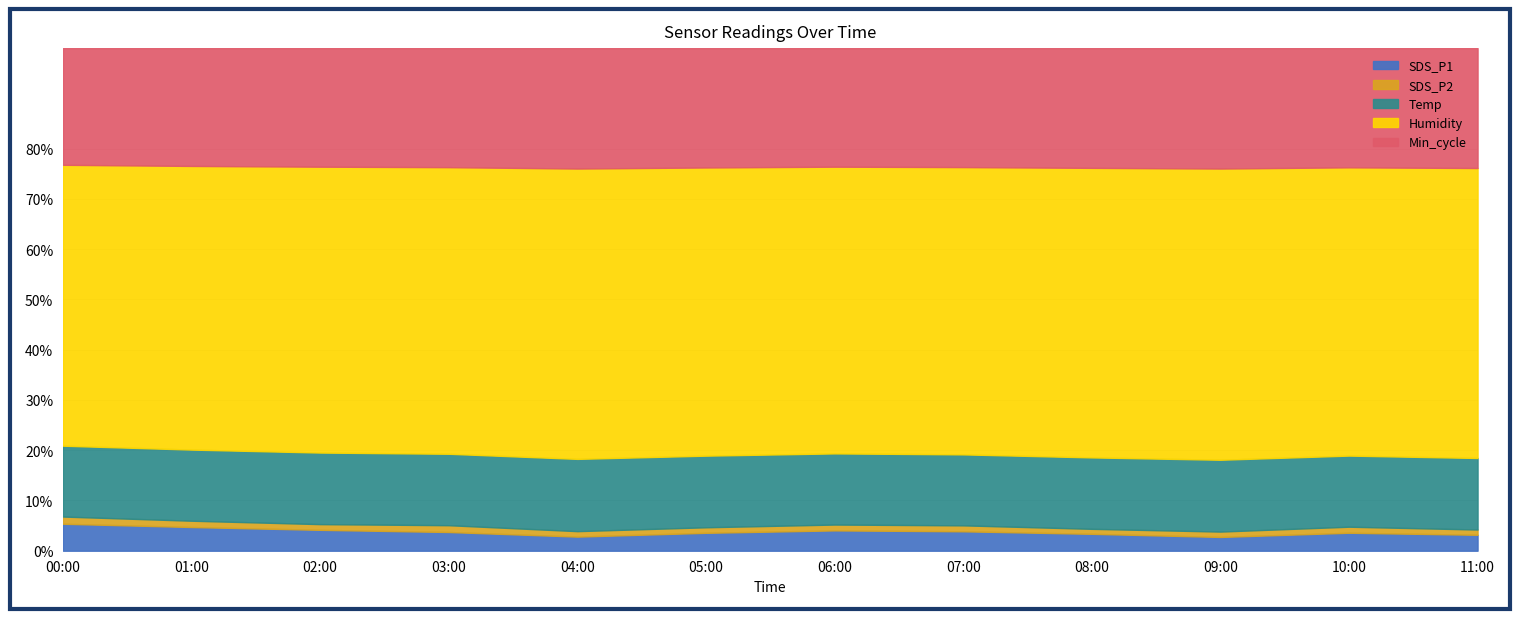

The Temp series shows 6.8 at 10:00. True or false?

False